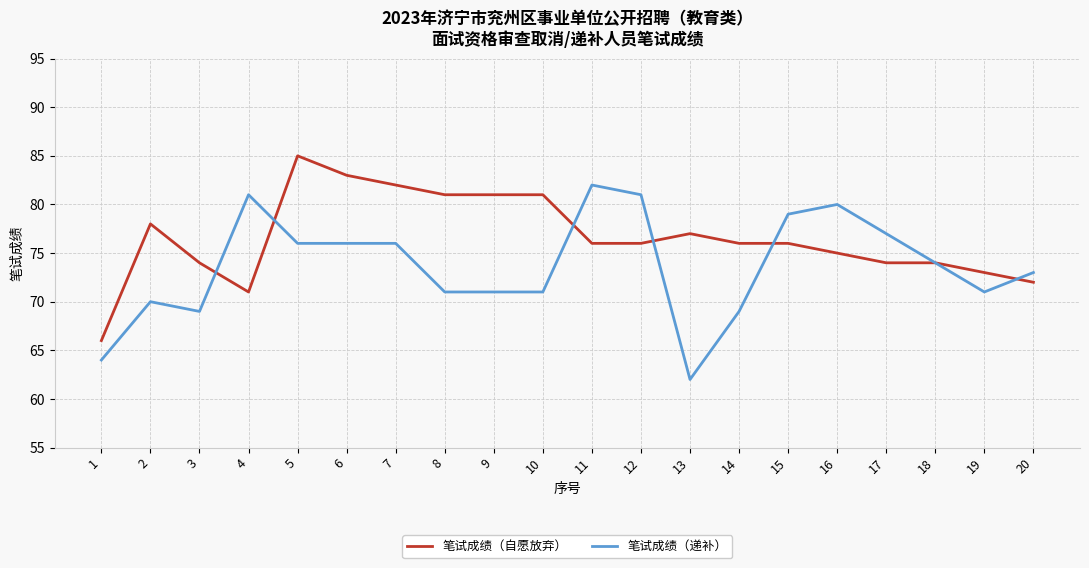

The 笔试成绩（递补） series shows 120 at 3. True or false?

False